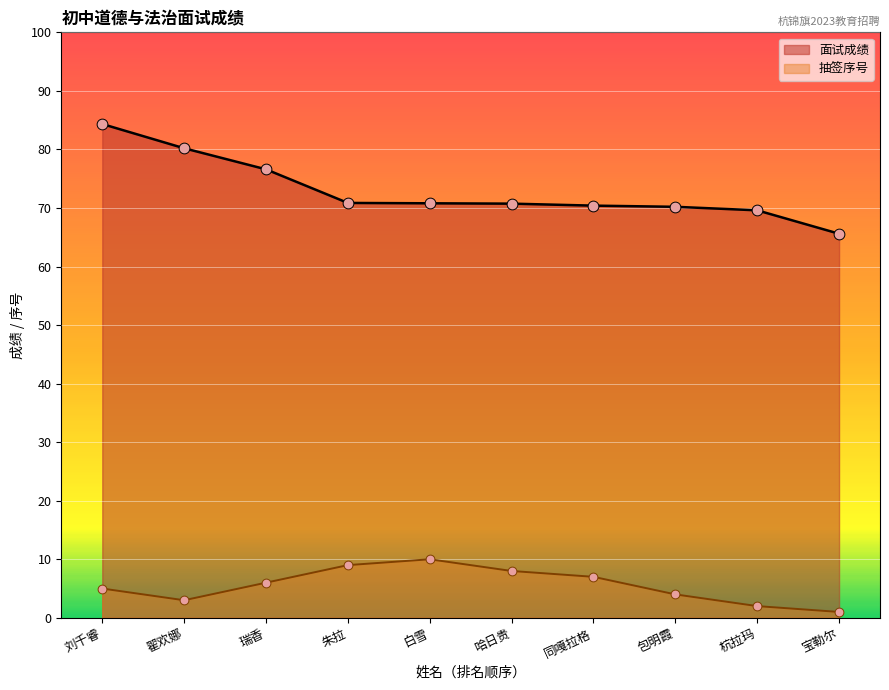

Which series has the widest spread of Y values?

面试成绩